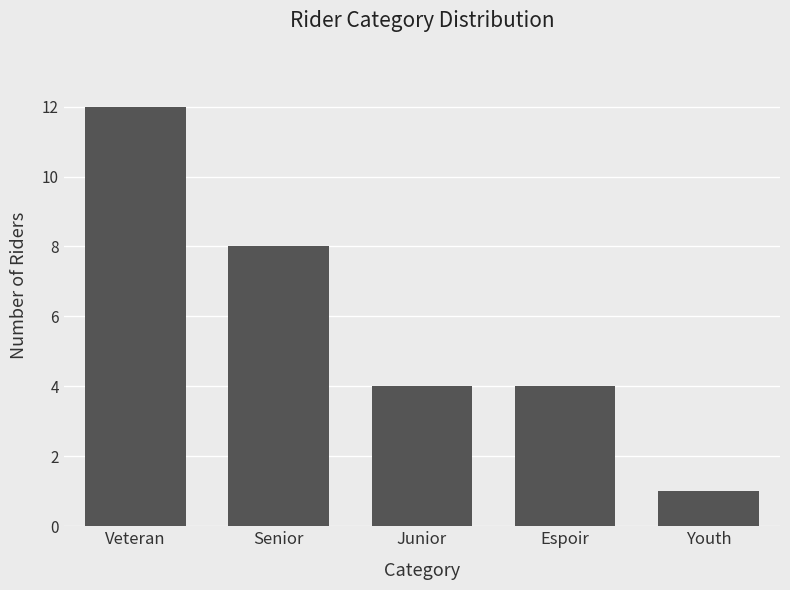

What is the label of the 4th bar from the left?

Espoir